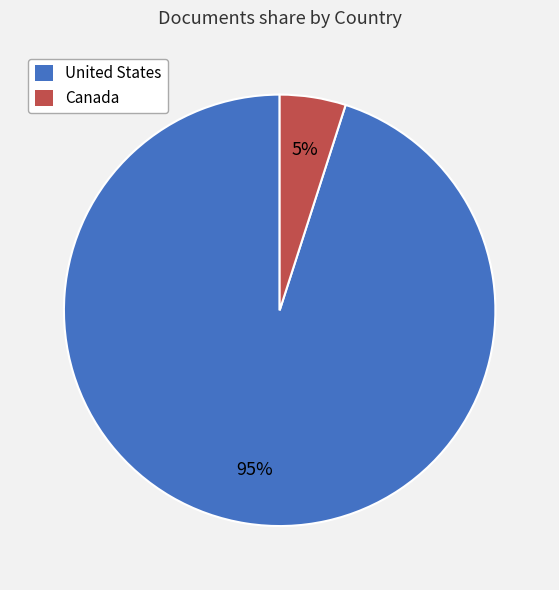

To the nearest percent, what is the average slice percentage?

50%